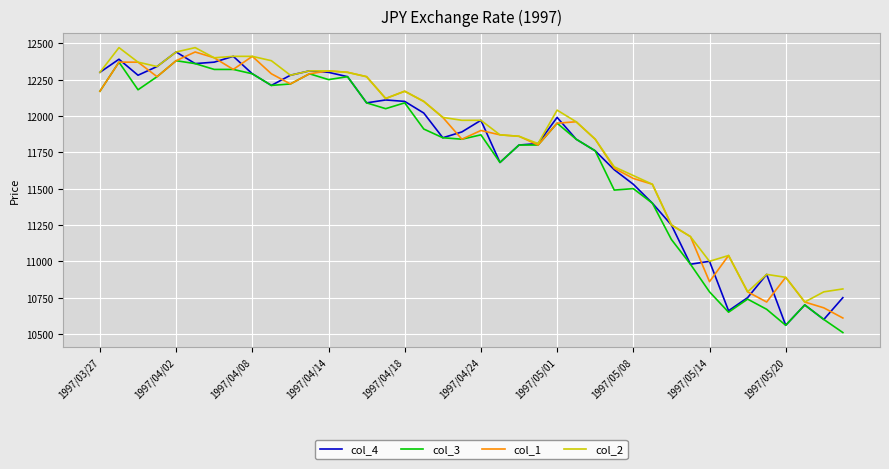

Rank the series by their average value, from highest to lowest.

col_2, col_1, col_4, col_3